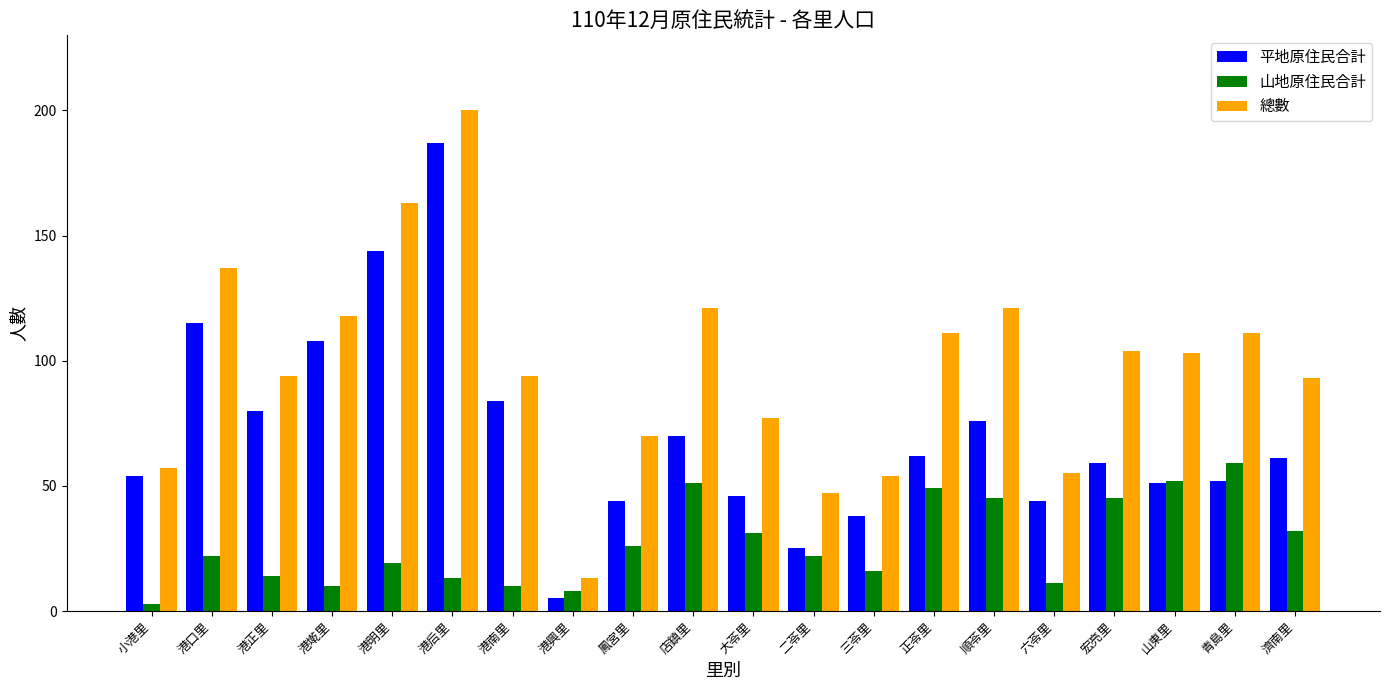

How many groups of bars are there?

20